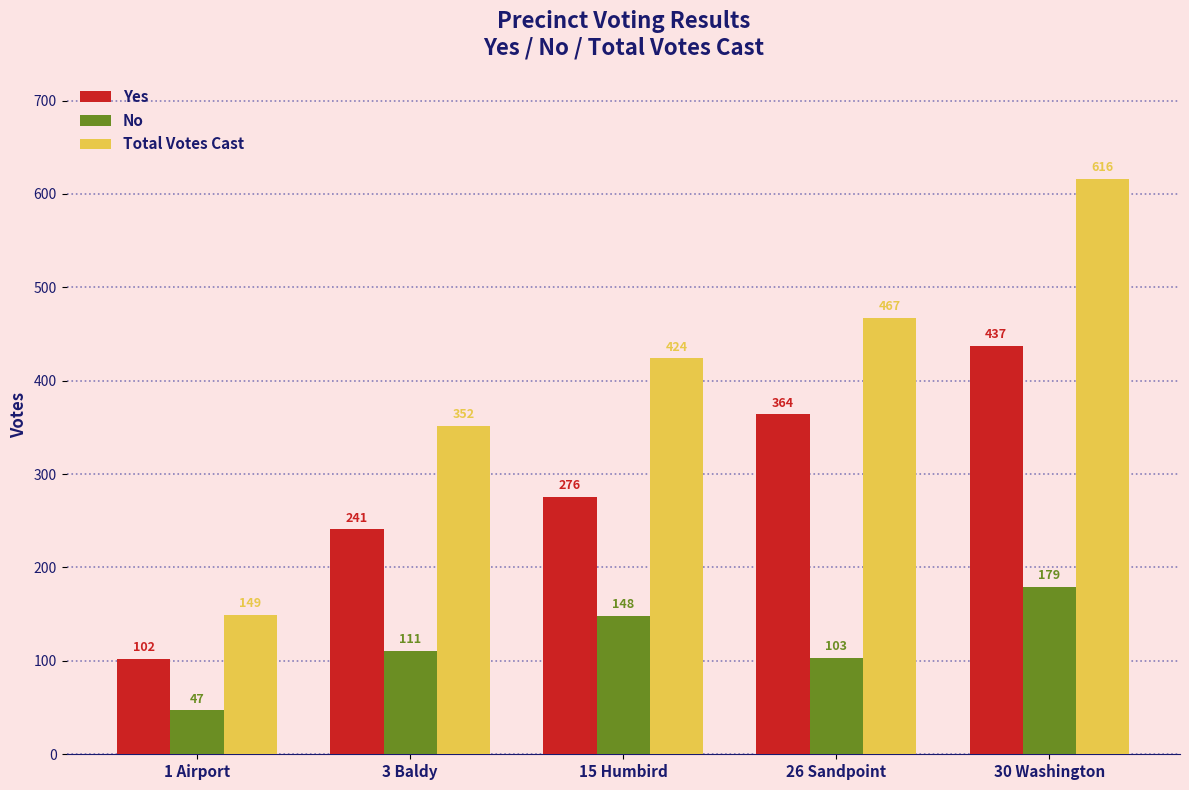

What is the lowest value of the Total Votes Cast series?

149